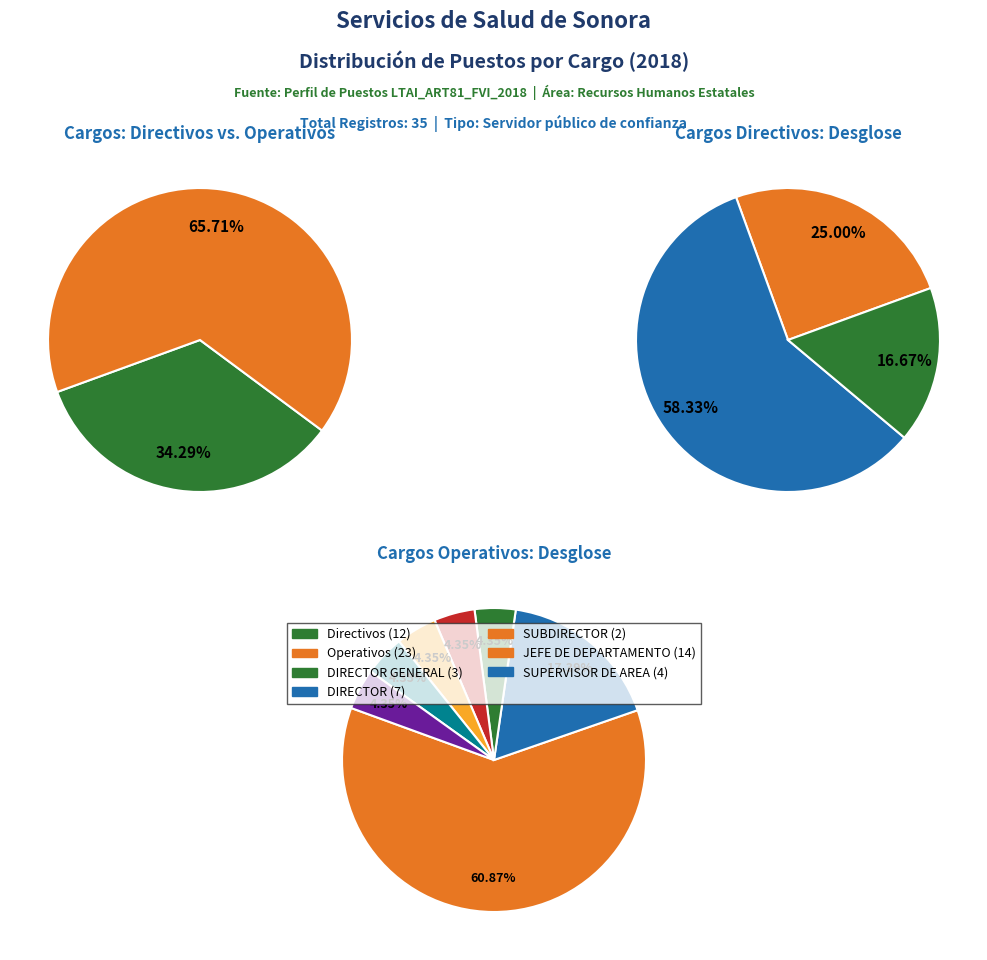

Combined, do ADMINISTRADOR DE AREA and JEFE DE DEPARTAMENTO account for over 50%?

No